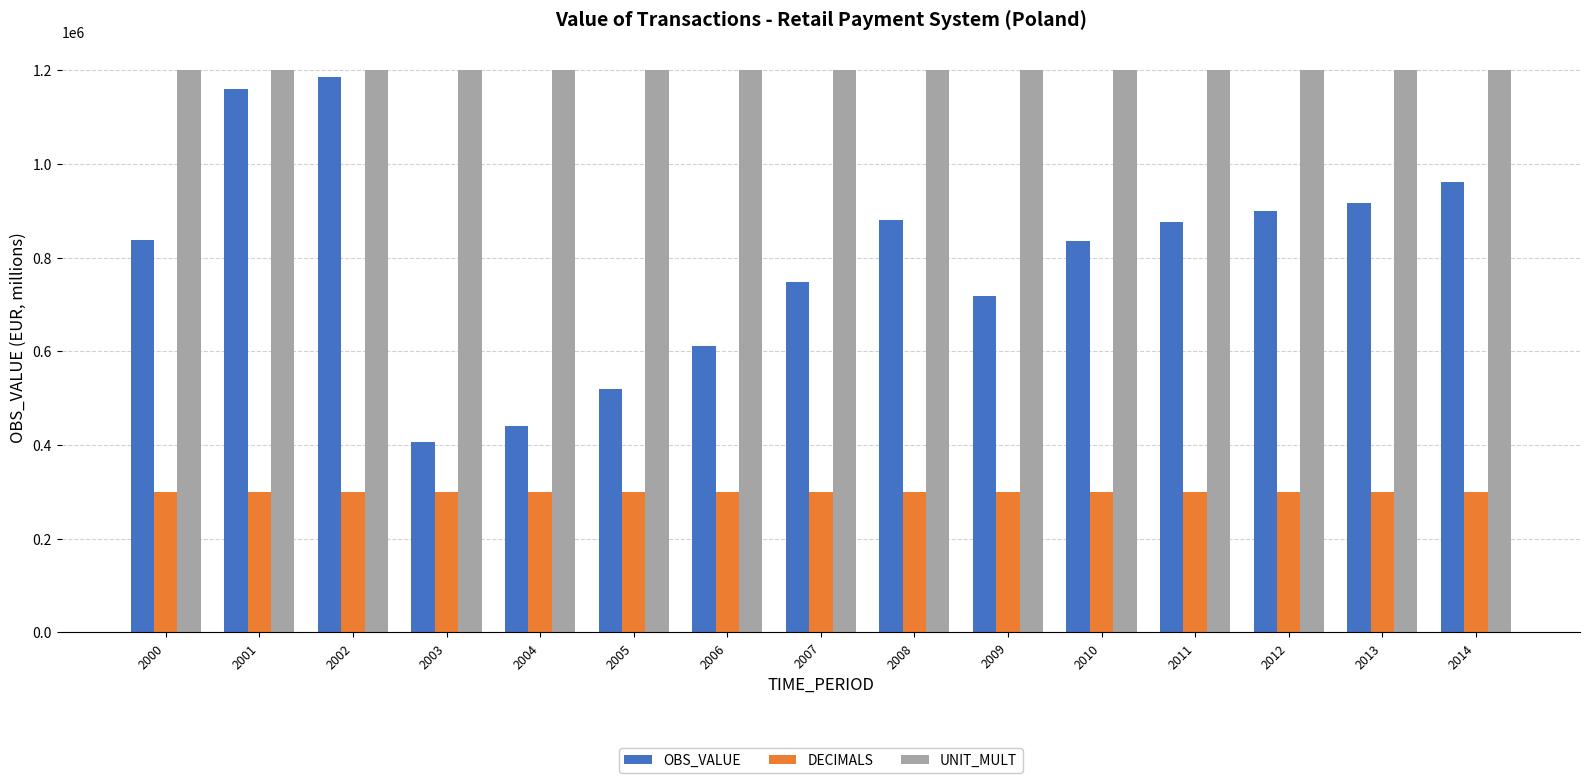

What is the maximum value for OBS_VALUE?

1185625.8